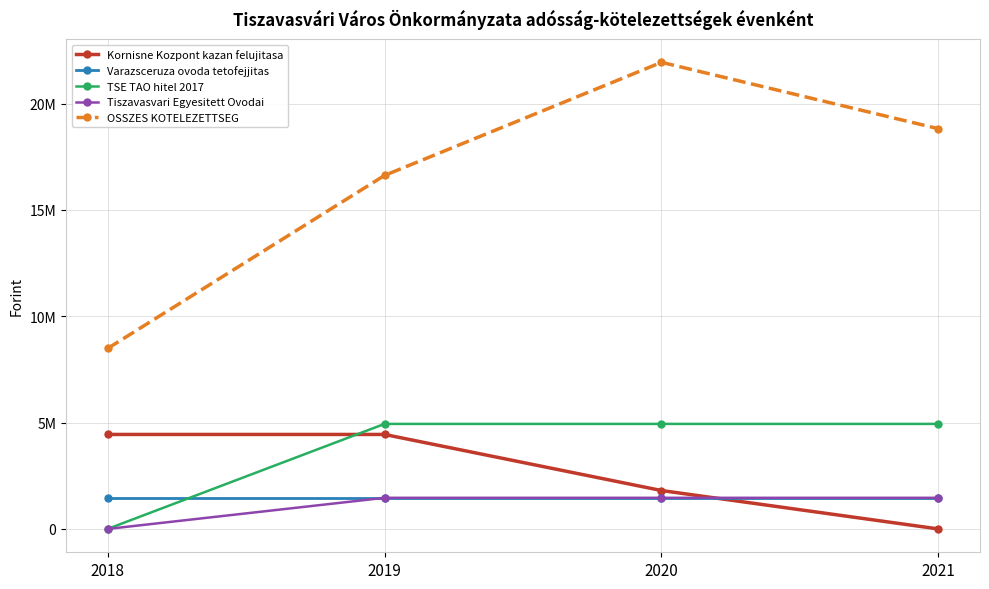

At which label does OSSZES KOTELEZETTSEG reach its minimum?

2018